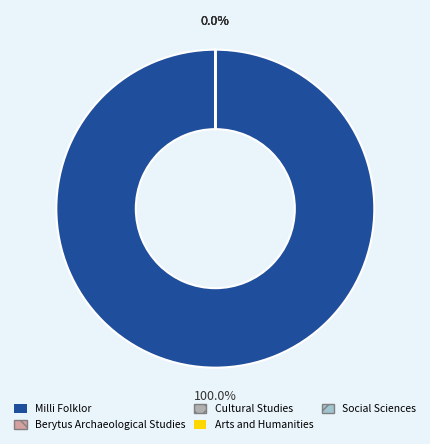

Count the number of slices in the pie.

5